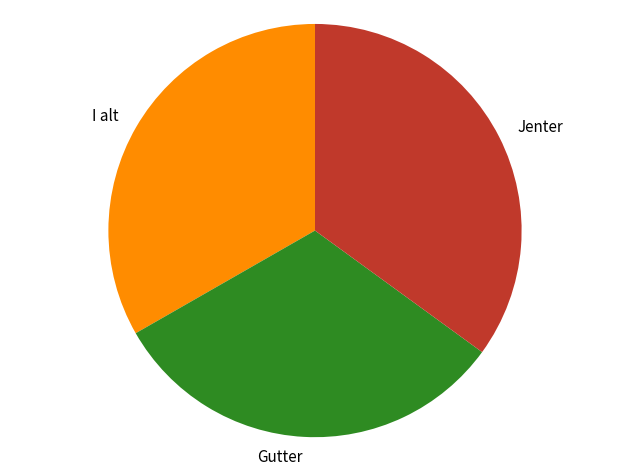

Rank the categories by value from lowest to highest.

Gutter, I alt, Jenter